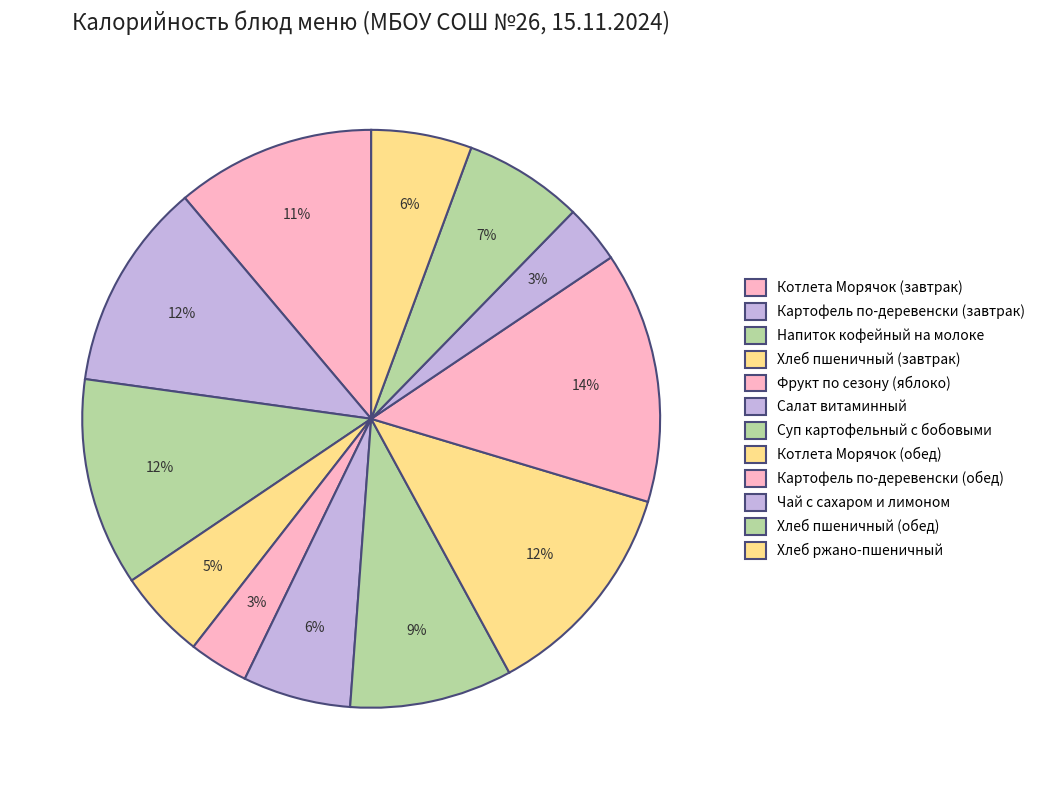

Count the number of slices in the pie.

12